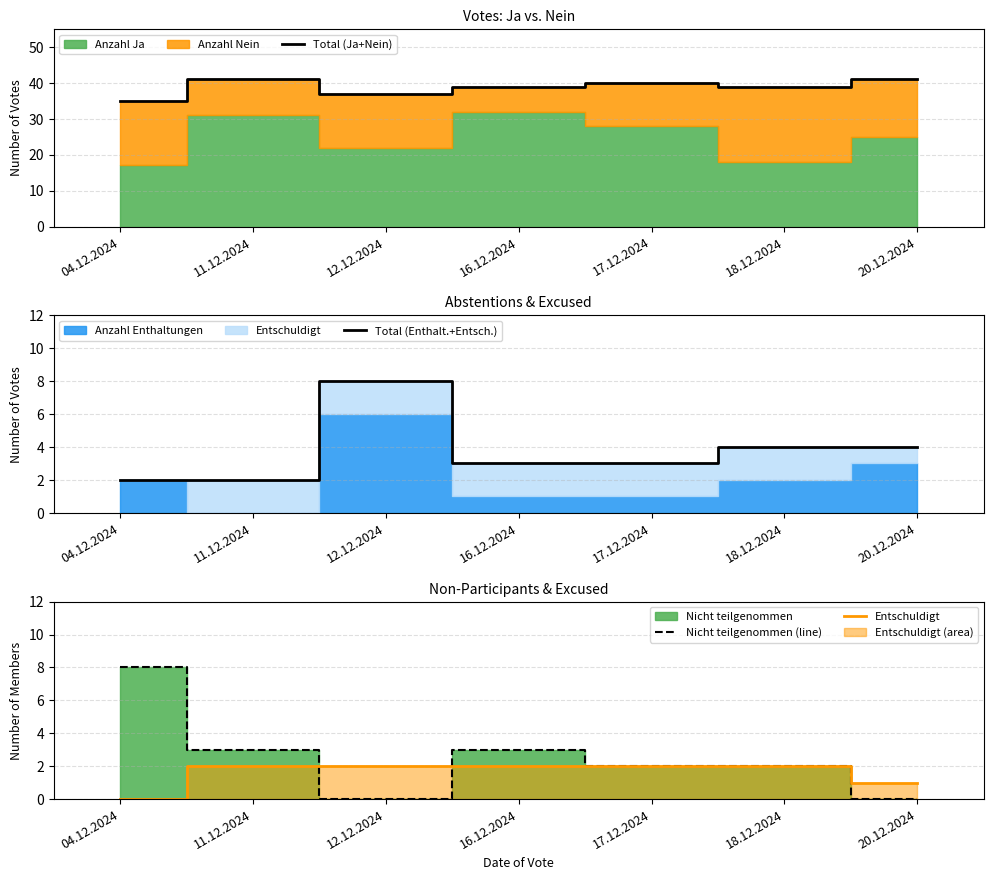

How many values in the Total (Enthalt.+Entsch.) series exceed 3?

3